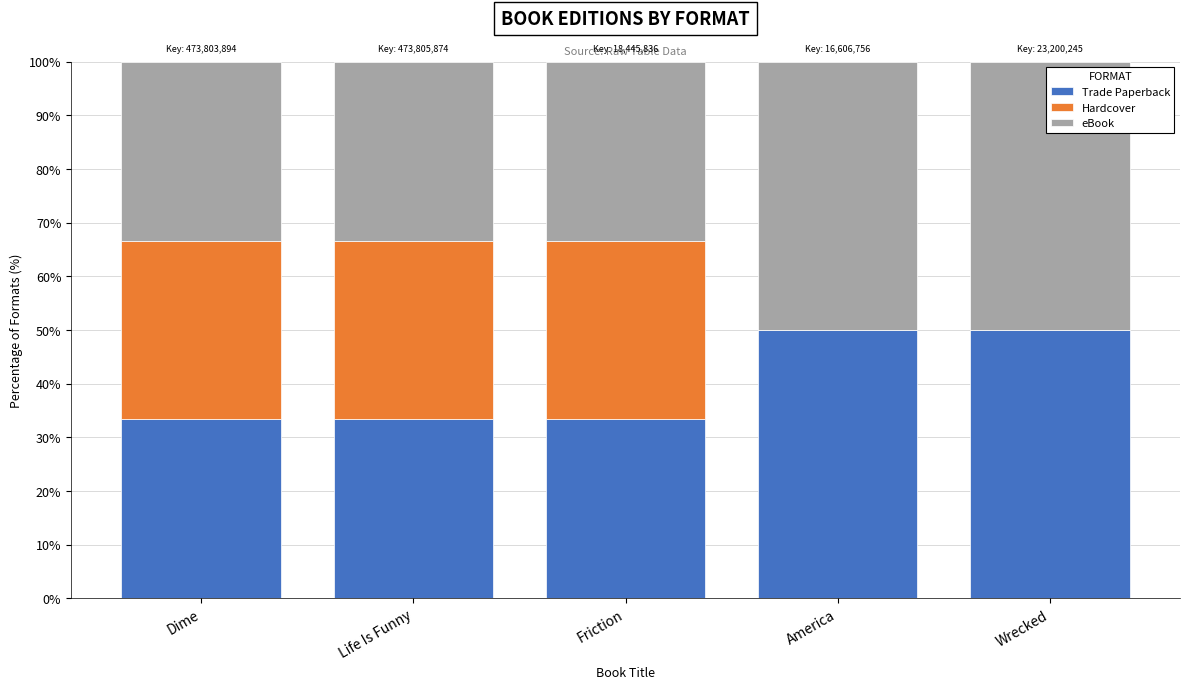

Reading left to right, transcribe the values for Trade Paperback.

Dime=33.3	Life Is Funny=33.3	Friction=33.3	America=50.0	Wrecked=50.0